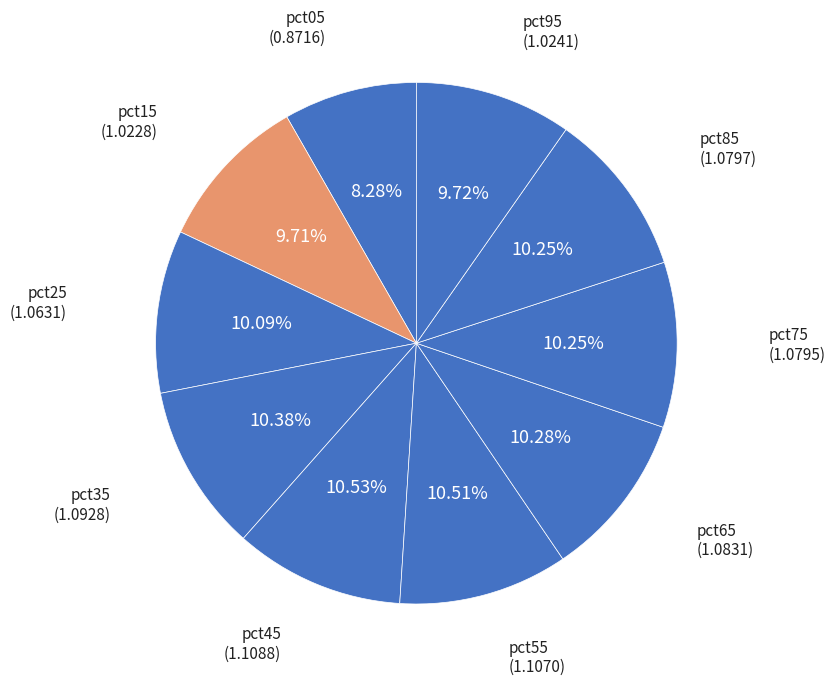

Is there any slice that represents more than half of the pie?

No